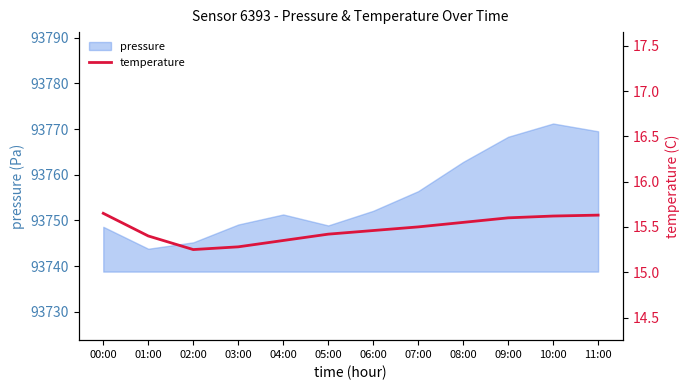

Count the values in the range 15 to 16.

12